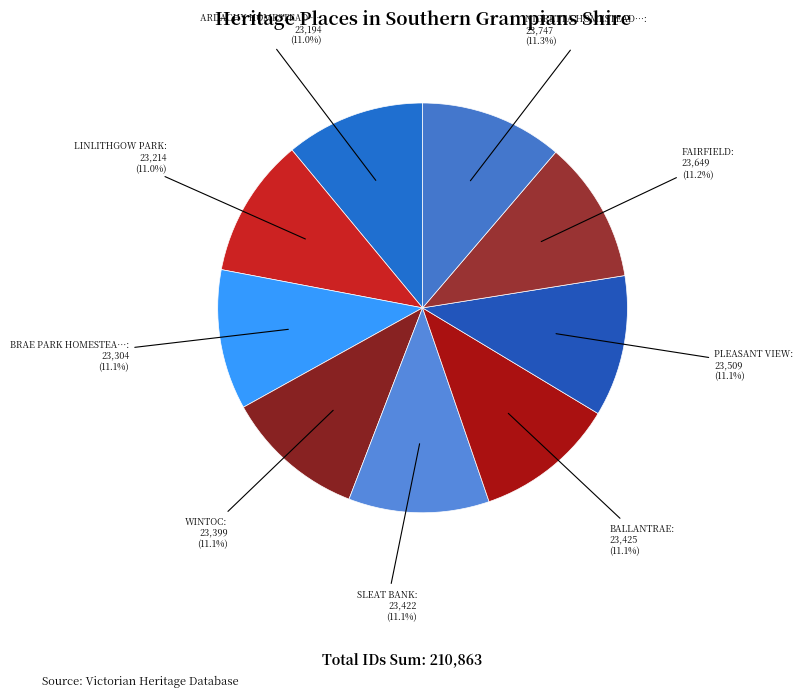

To the nearest percent, what is the average slice percentage?

11%